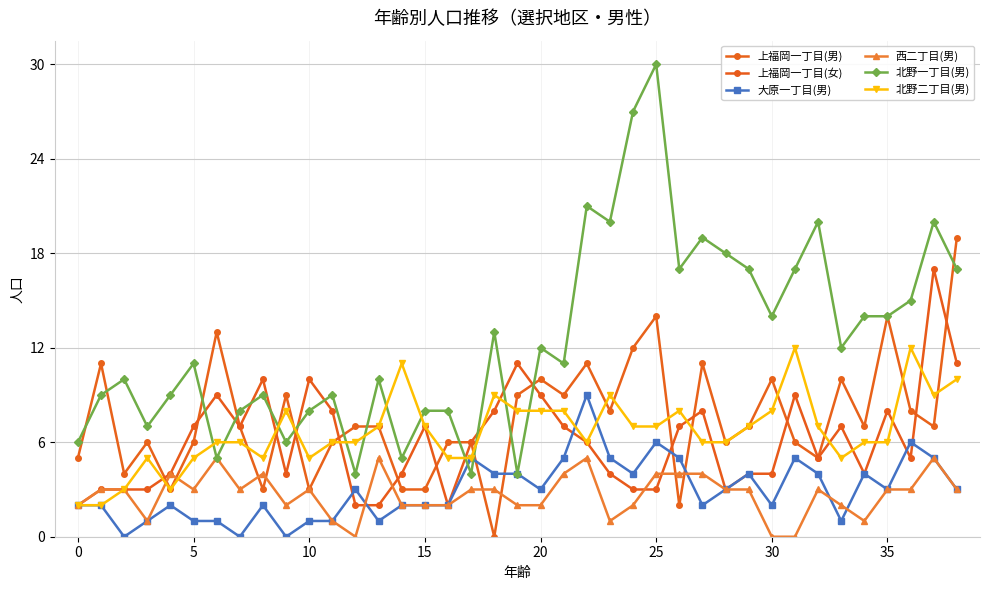

What is the sum of all 上福岡一丁目(男) values?

293